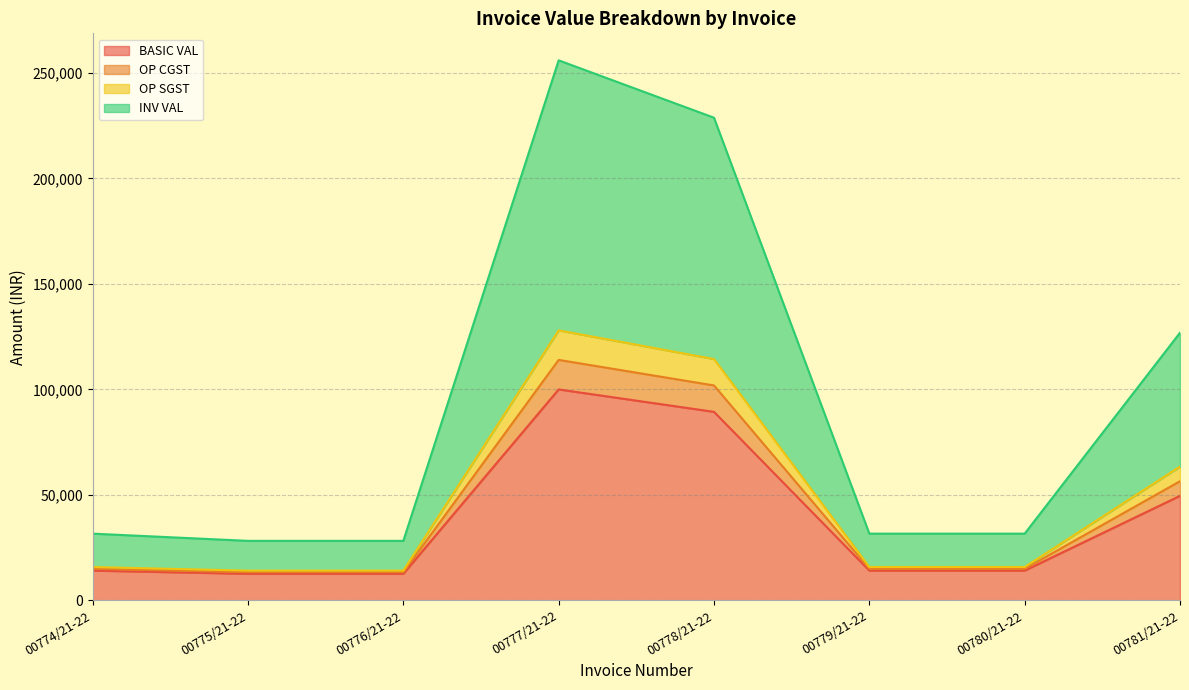

Which has a higher value, 00778/21-22 or 00777/21-22?

00777/21-22